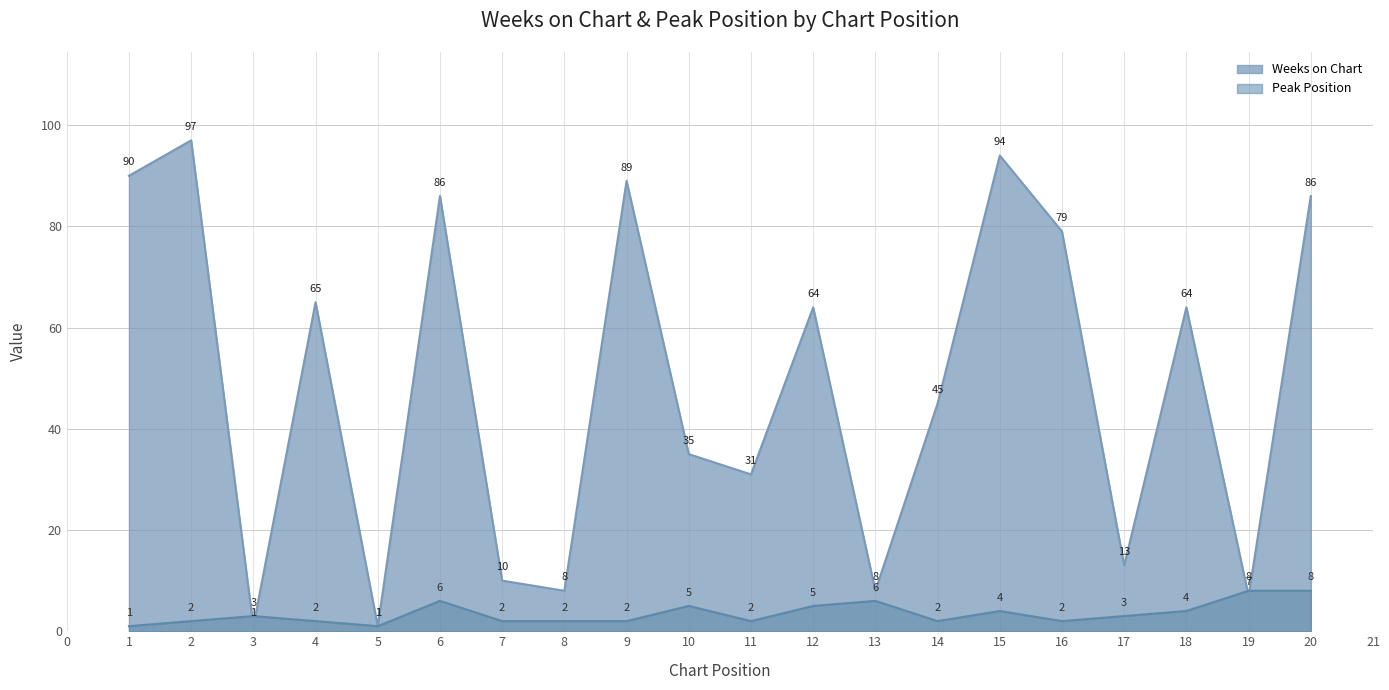

What is the spread (max minus min) of values at 20?

78